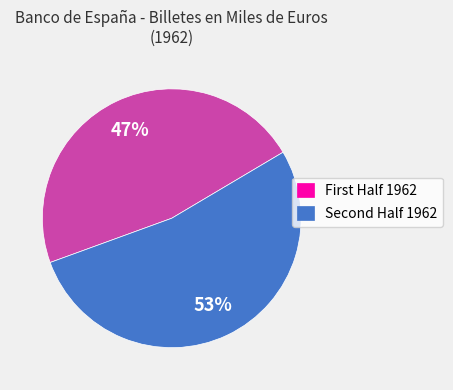

Which category accounts for the majority?

Second Half 1962